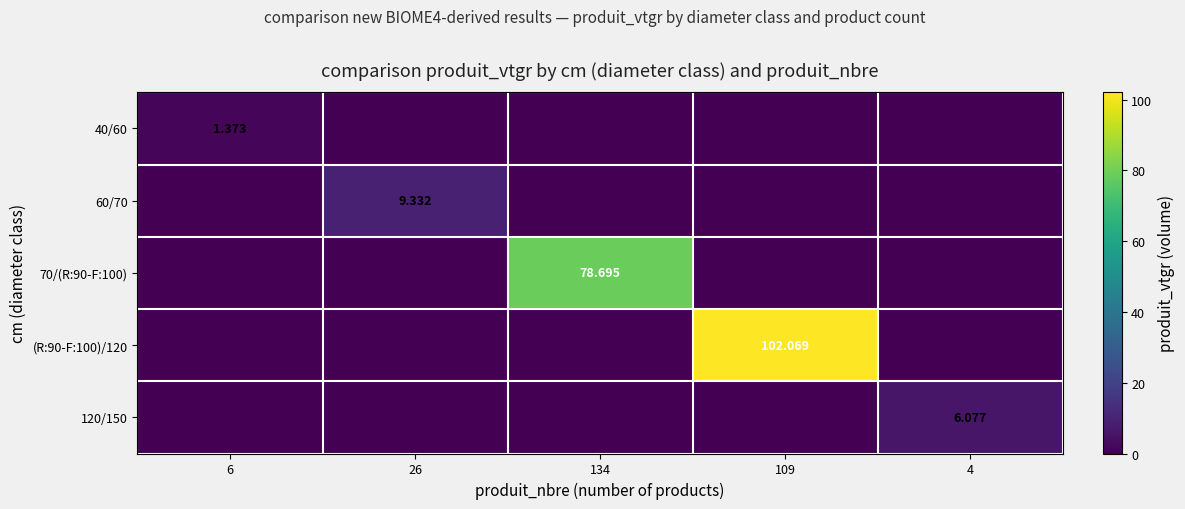

Which series has the widest spread of values?

(R:90-F:100)/120